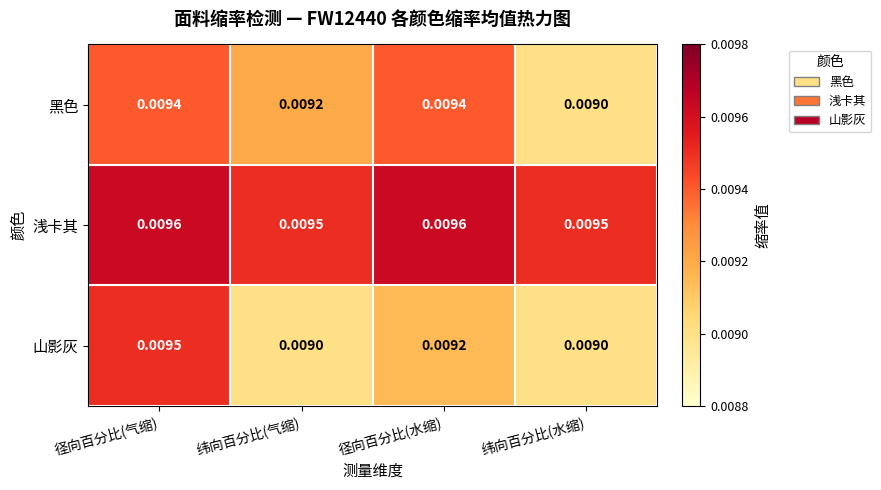

List the series in order of their peak value, highest first.

浅卡其, 山影灰, 黑色